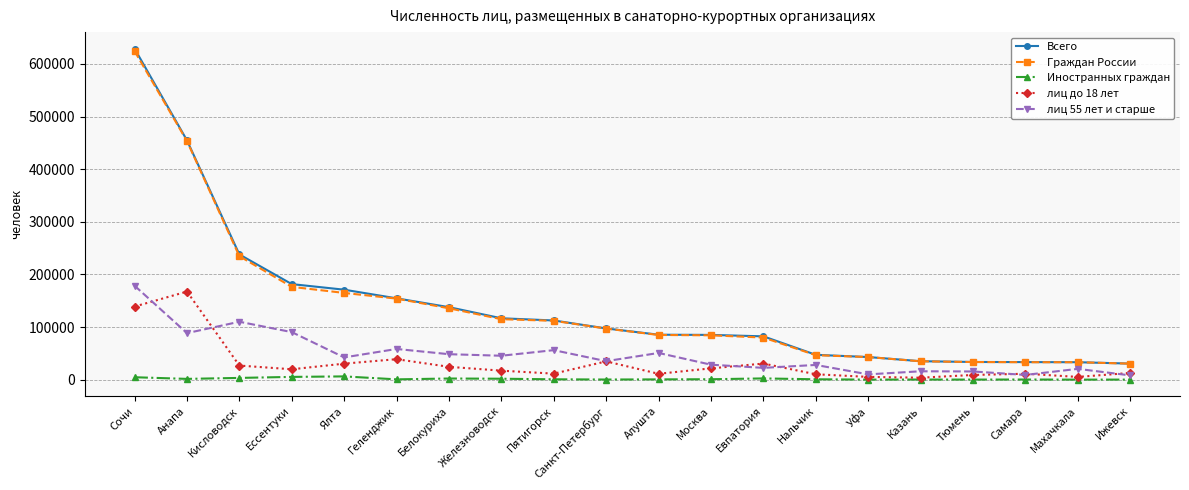

Read the лиц 55 лет и старше value at Уфа, to the nearest 50.

10050